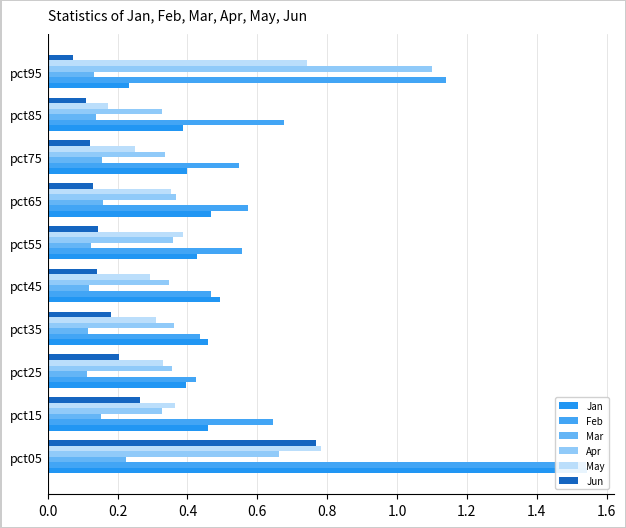

Reading left to right, extract all data points from this chart.

Jan: 1.5	0.5	0.4	0.5	0.5	0.4	0.5	0.4	0.4	0.2
Feb: 1.5	0.6	0.4	0.4	0.5	0.6	0.6	0.5	0.7	1.1
Mar: 0.2	0.2	0.1	0.1	0.1	0.1	0.2	0.2	0.1	0.1
Apr: 0.7	0.3	0.4	0.4	0.3	0.4	0.4	0.3	0.3	1.1
May: 0.8	0.4	0.3	0.3	0.3	0.4	0.4	0.3	0.2	0.7
Jun: 0.8	0.3	0.2	0.2	0.1	0.1	0.1	0.1	0.1	0.1